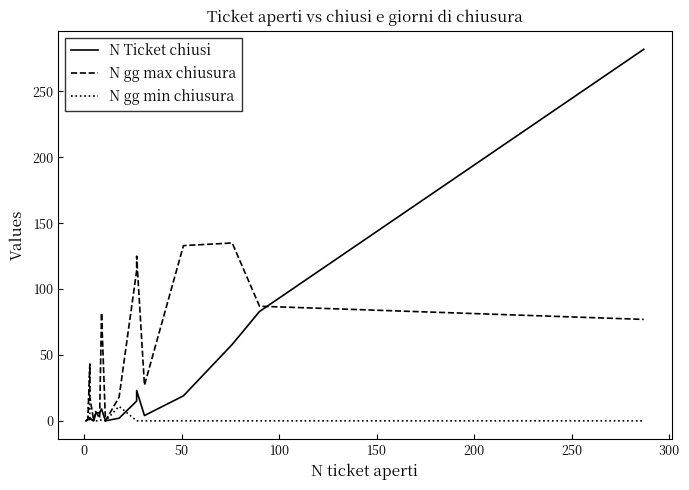

How many values in the N gg max chiusura series exceed 27?

8